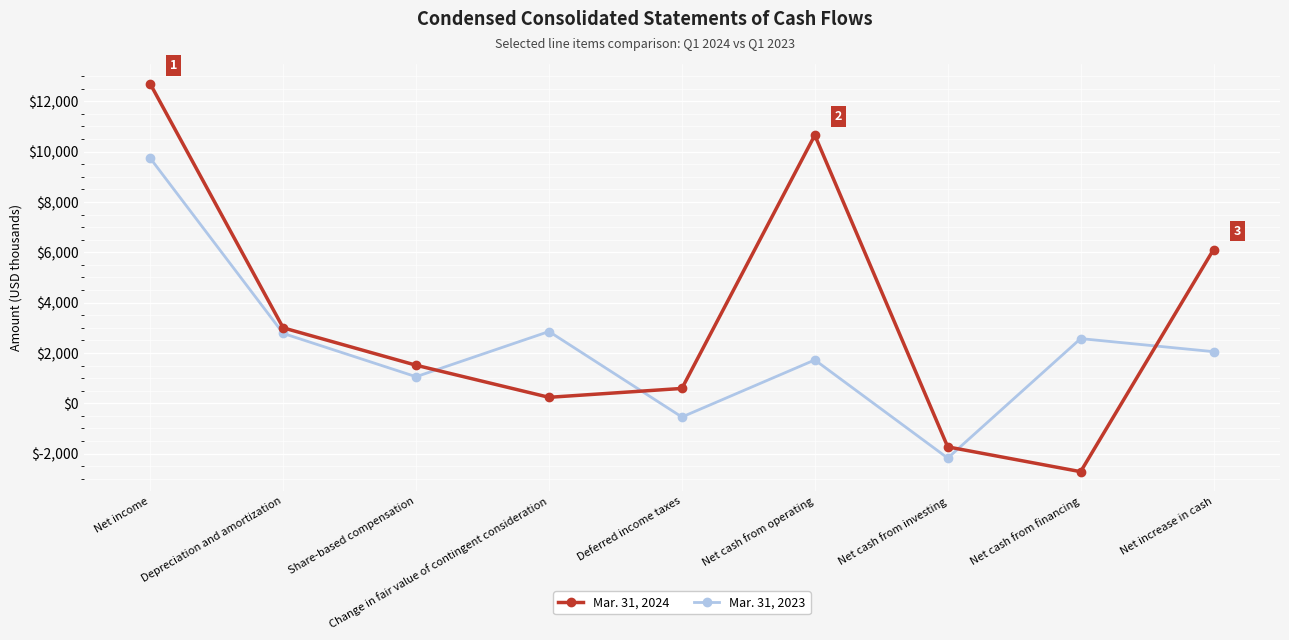

How many distinct data groups are displayed?

2